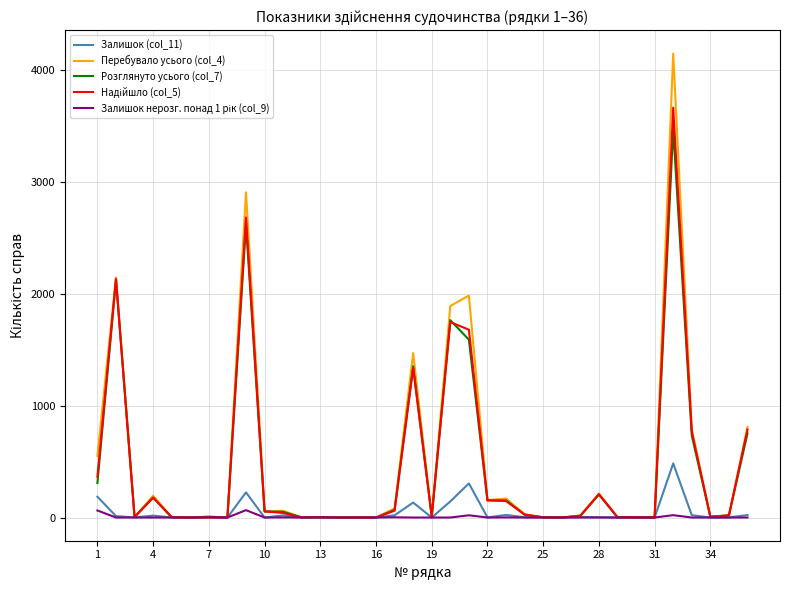

Which series has the widest spread of values?

Перебувало усього (col_4)